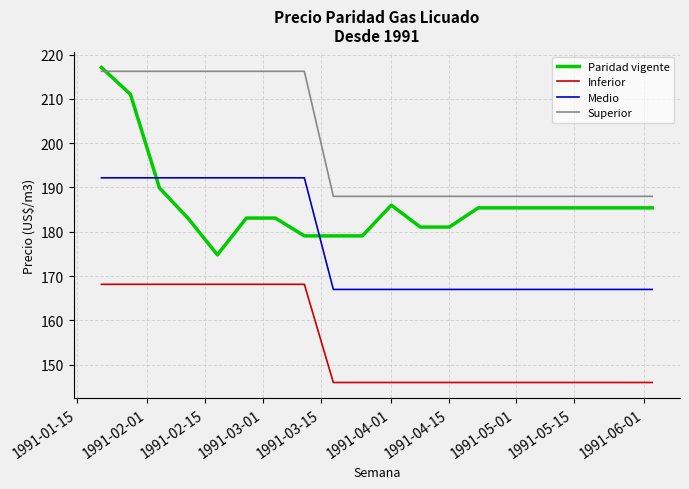

What is the difference between the maximum and minimum values in the Medio series?

25.2